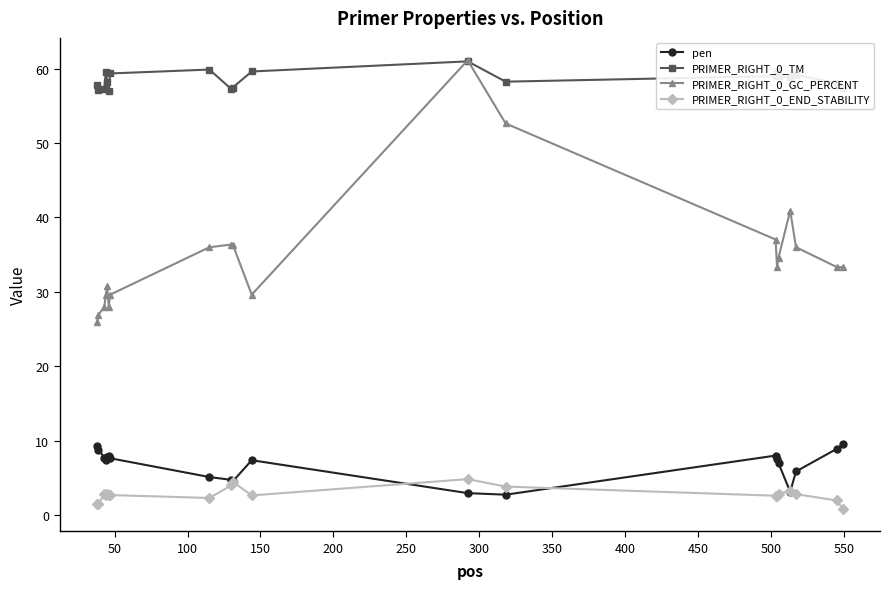

How many series are shown in this chart?

4